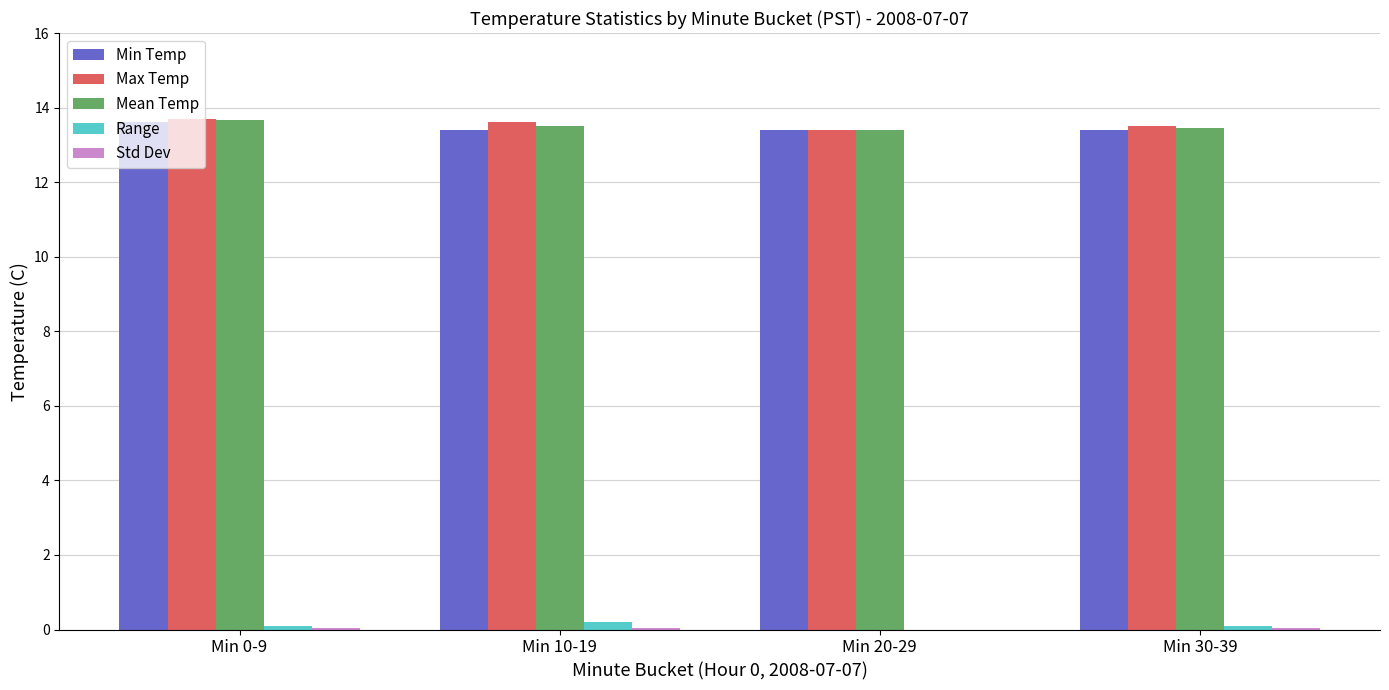

How many distinct data groups are displayed?

5